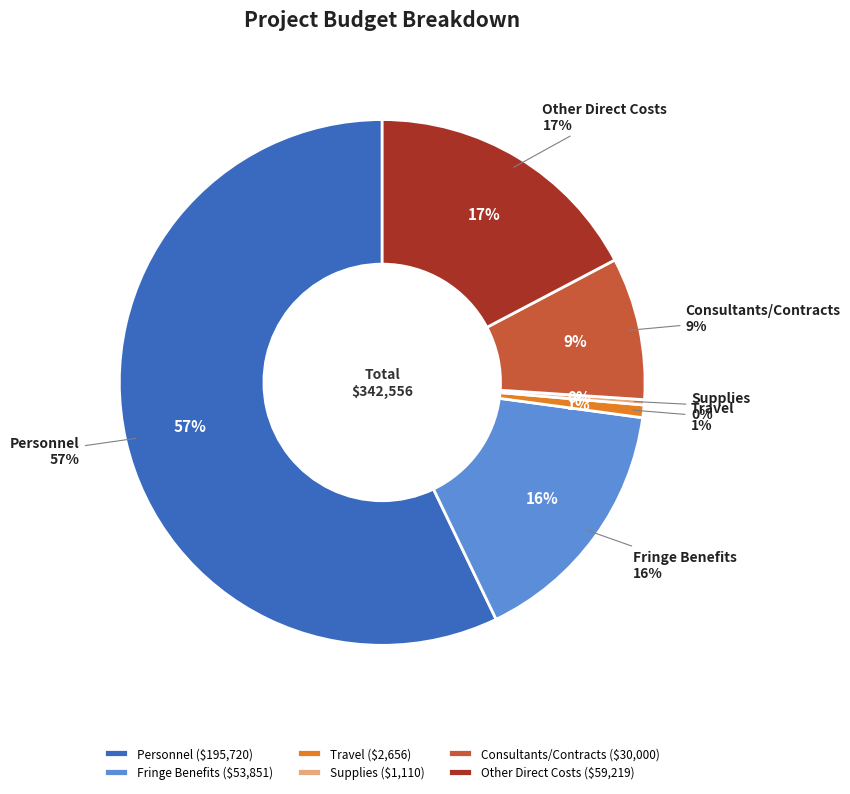

To the nearest percent, what portion does Travel represent?

1%